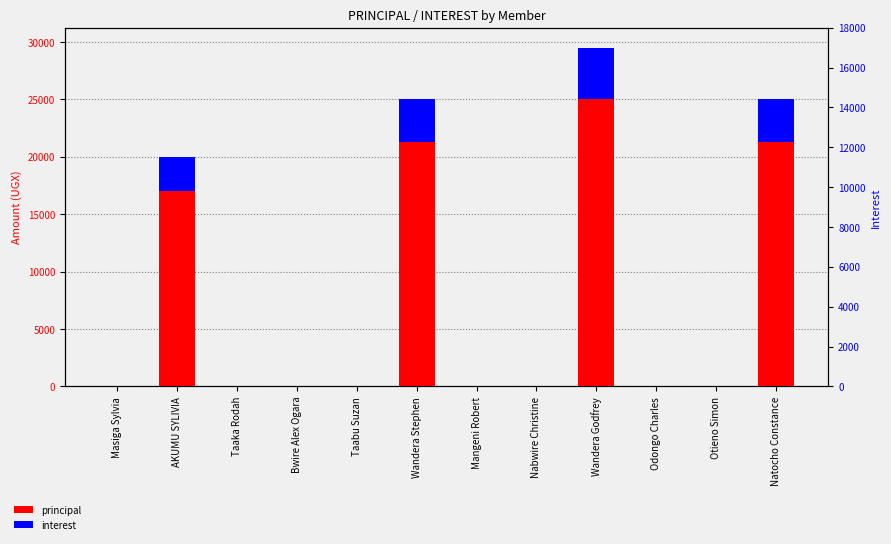

Which series has the largest total across all categories?

principal